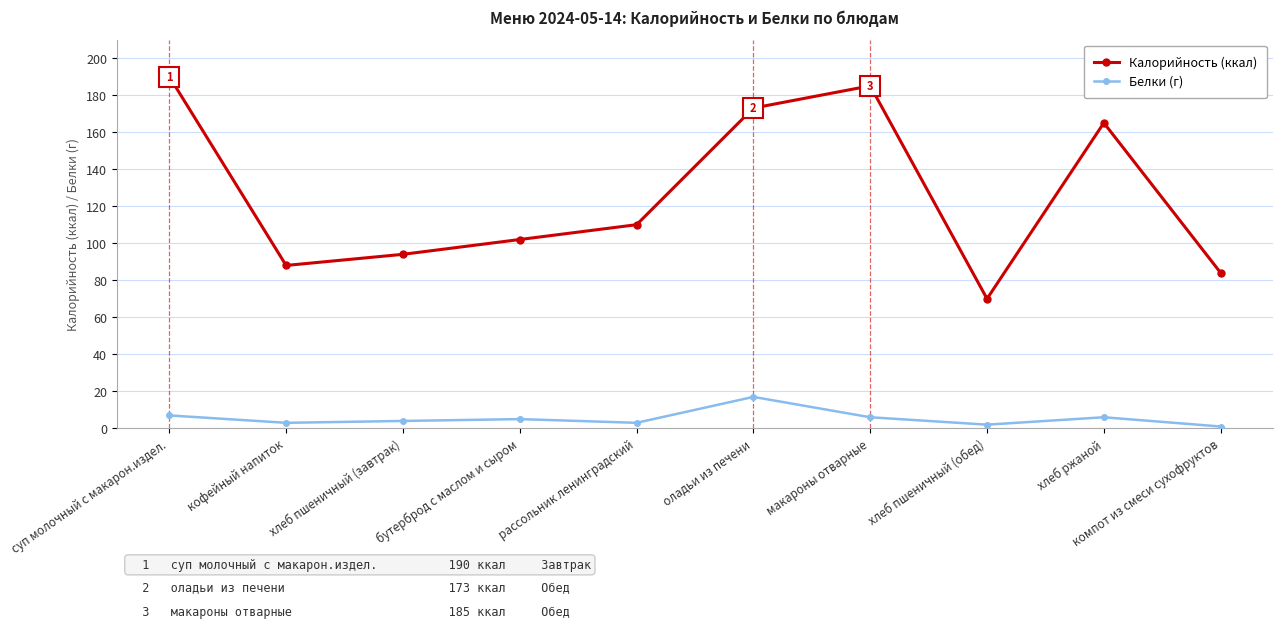

Reading left to right, list all the values displayed in this chart.

Калорийность (ккал): 190	88	94	102	110	173	185	70	165	84
Белки (г): 7	3	4	5	3	17	6	2	6	1